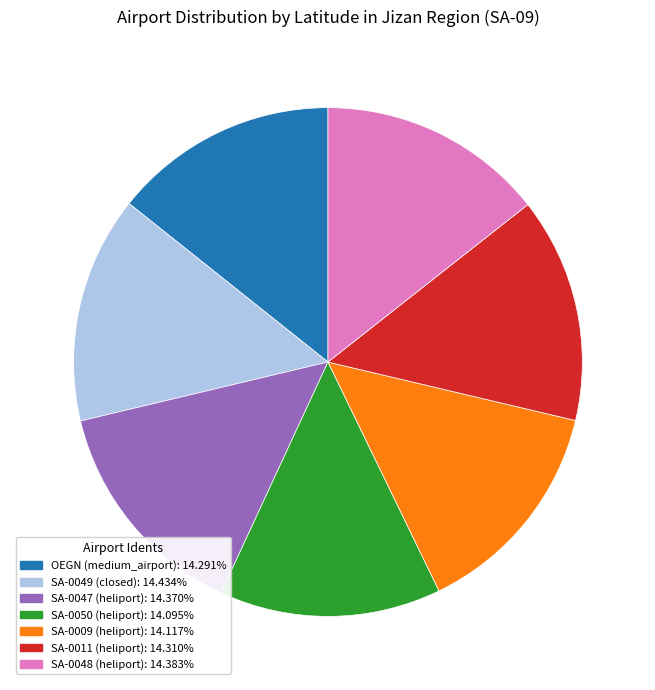

How many segments does this pie chart have?

7